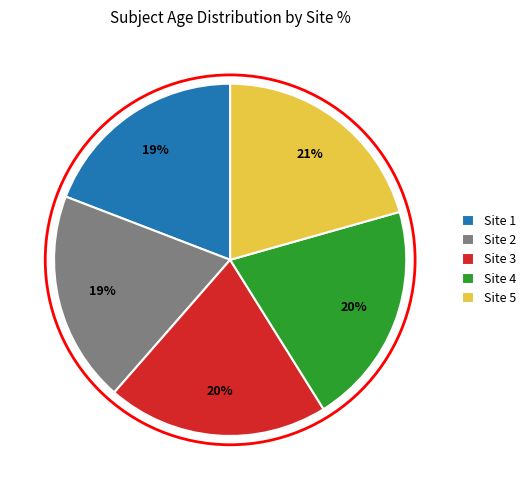

Is it true that Site 5 is 21% of the pie?

True